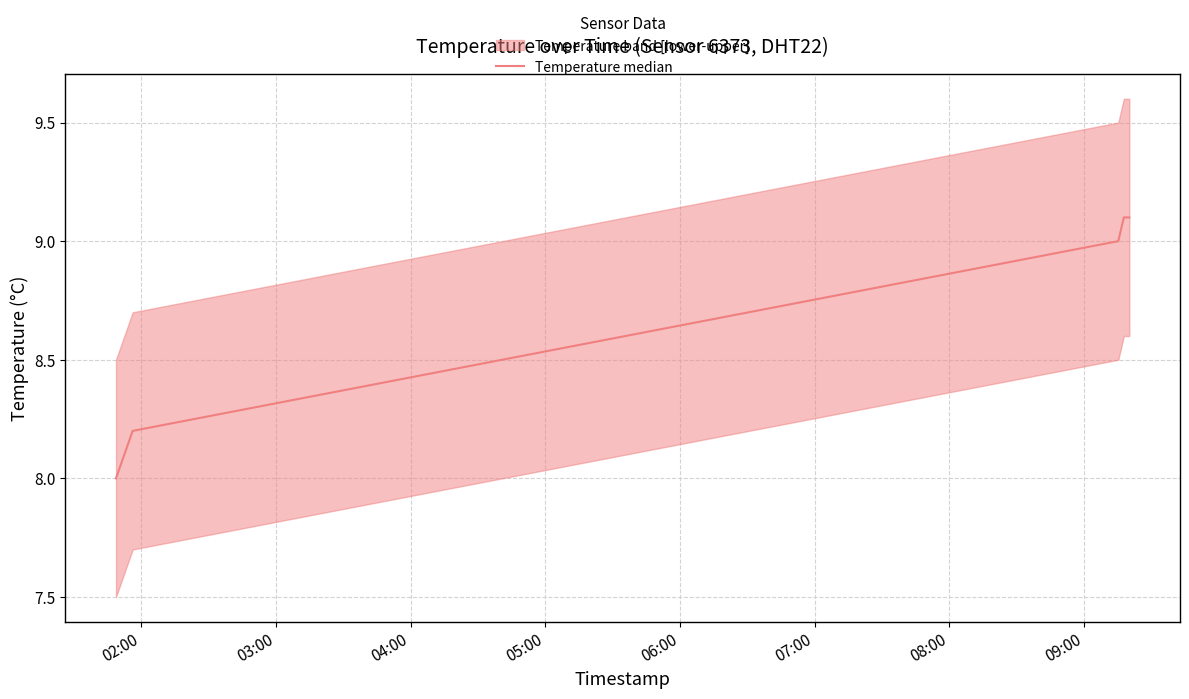

Which category has the lowest value across all series?

02:00